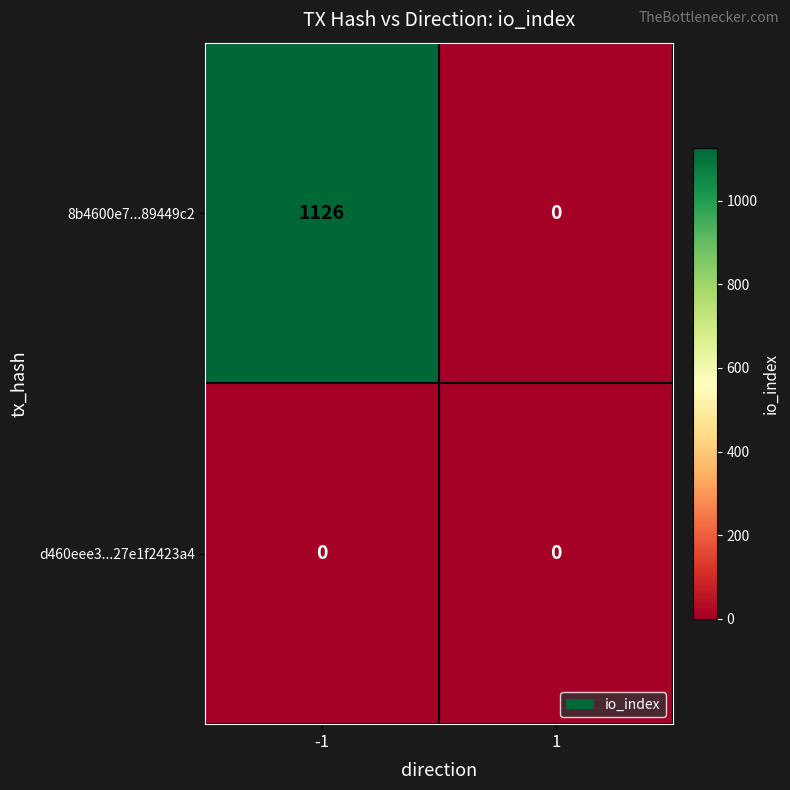

Which series has the largest total across all categories?

8b4600e7...89449c2